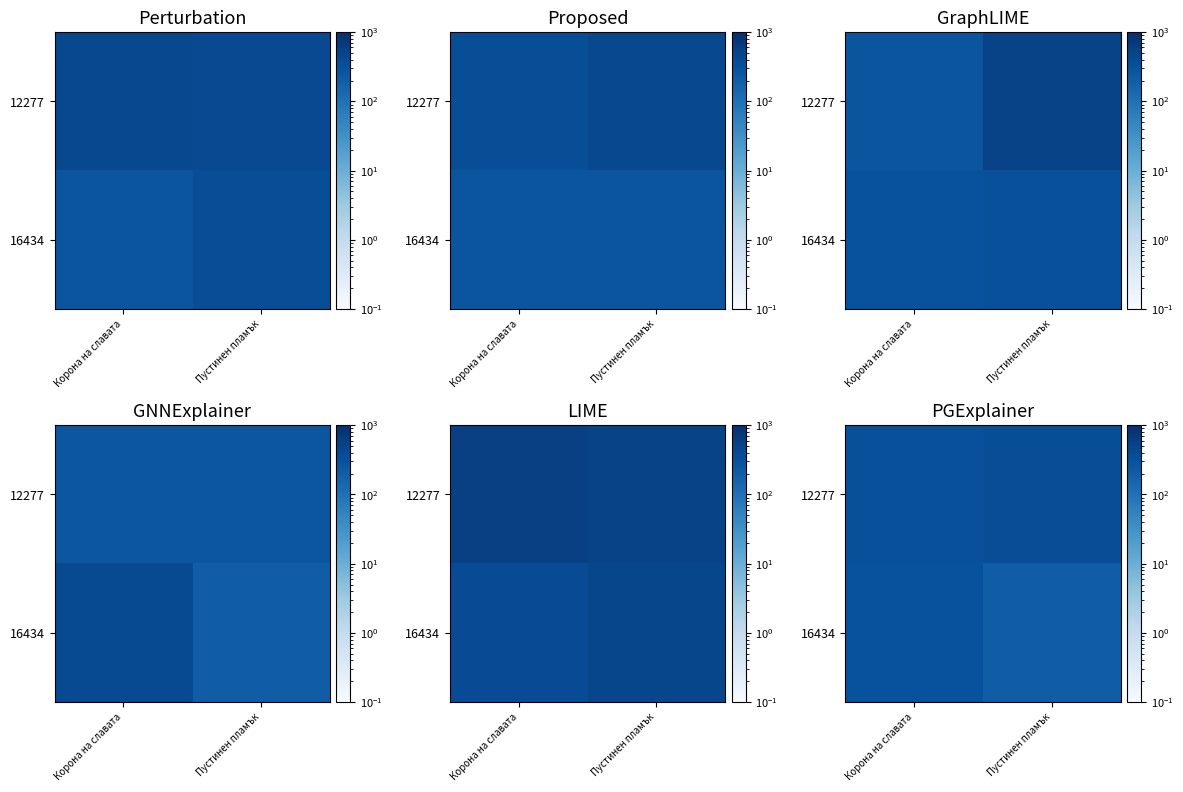

What is the sum of all 16434 values?

518.7